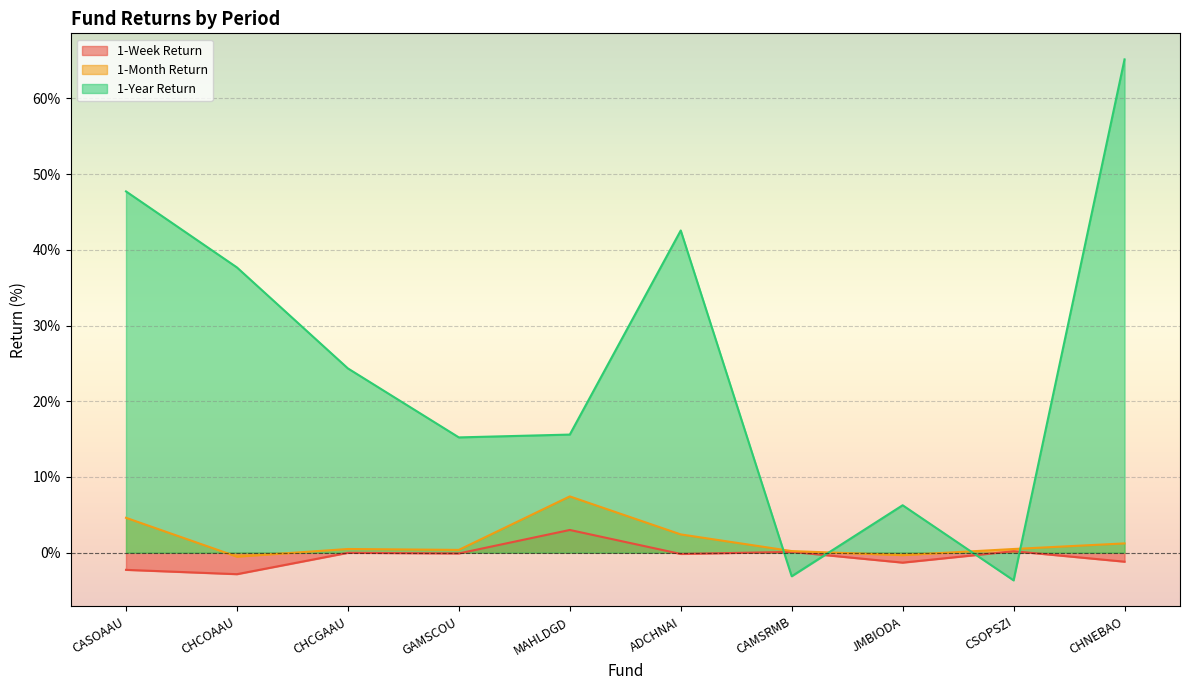

What are all the series names shown in the legend?

1-Week Return, 1-Month Return, 1-Year Return